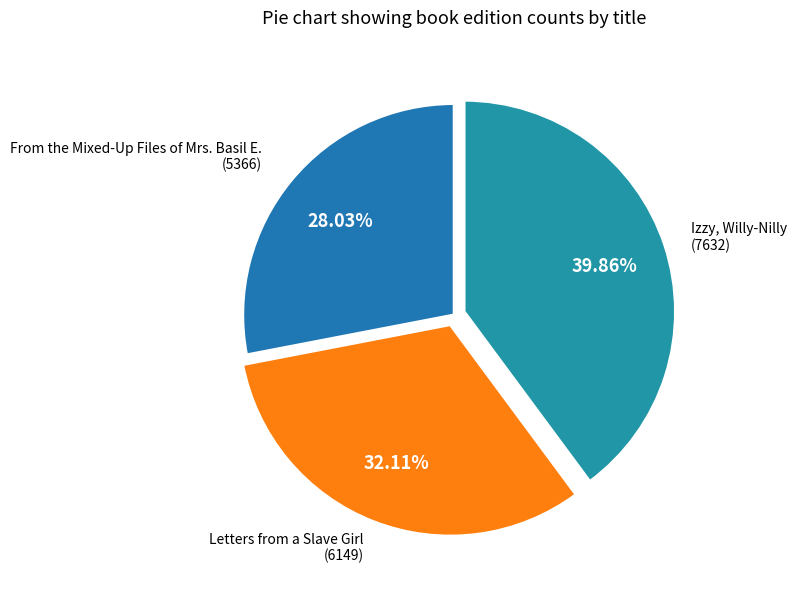

Which slice is the largest?

Izzy, Willy-Nilly